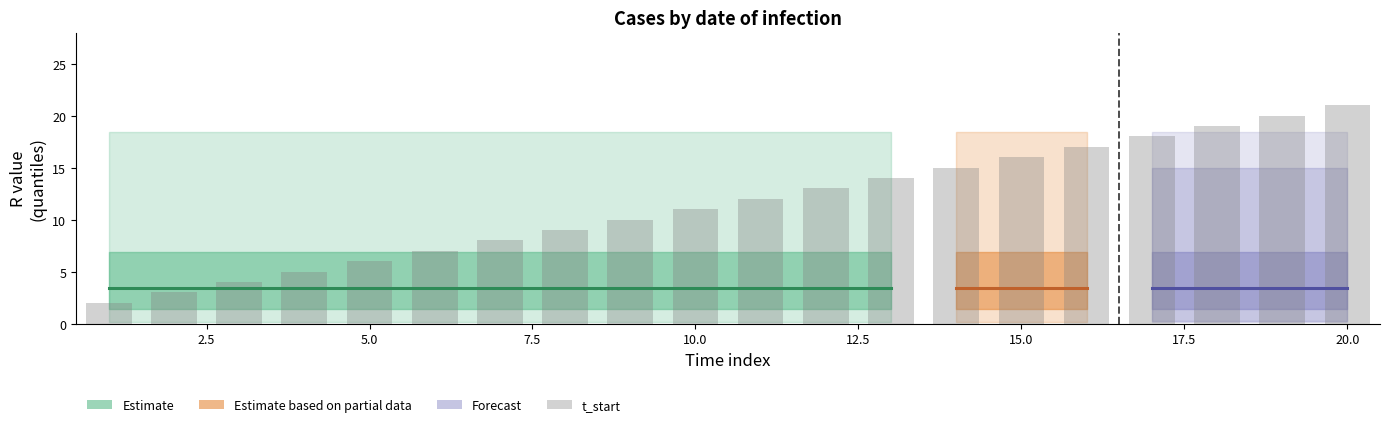

What is the sum of all values?

230